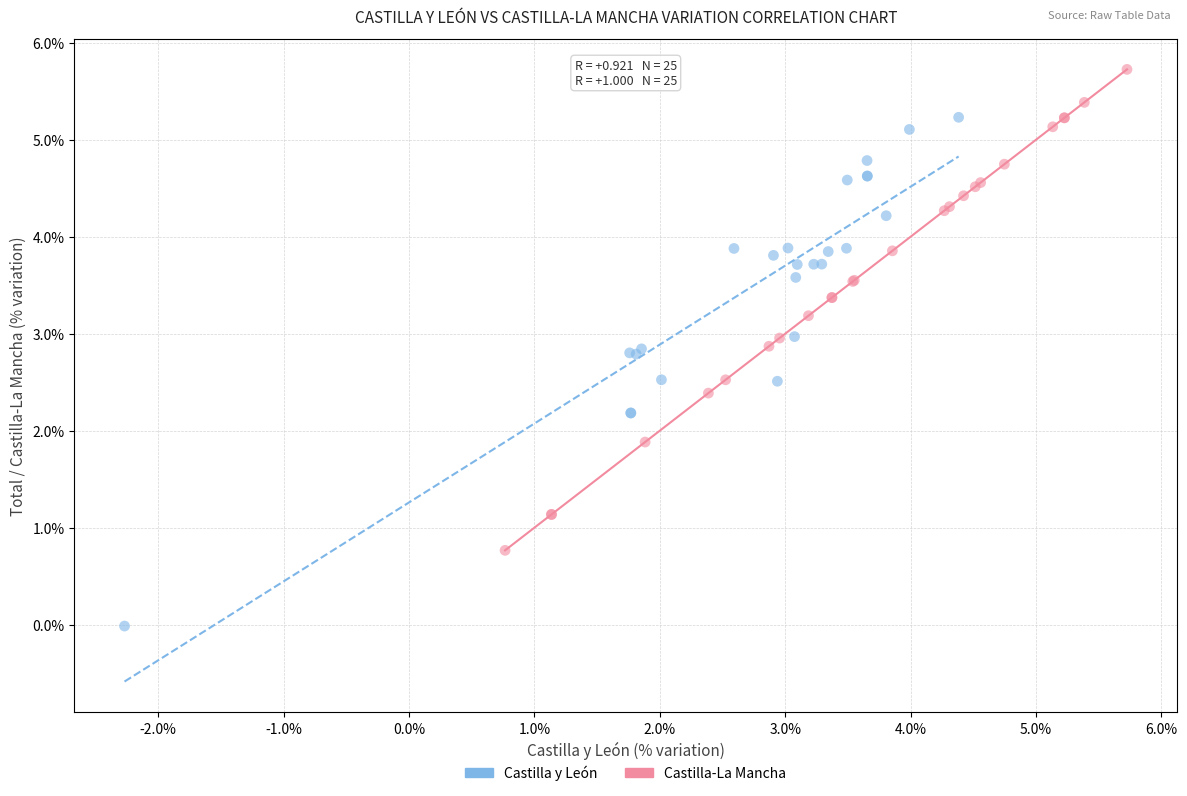

Which series has the largest Y range (max minus min)?

Castilla y León